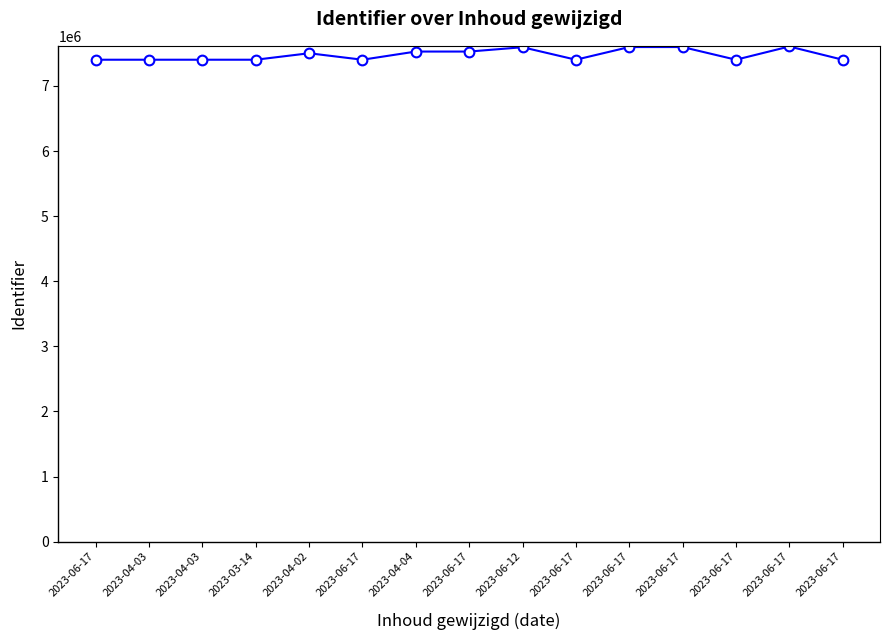

True or false: the data has more than 2 interior local peaks.

True